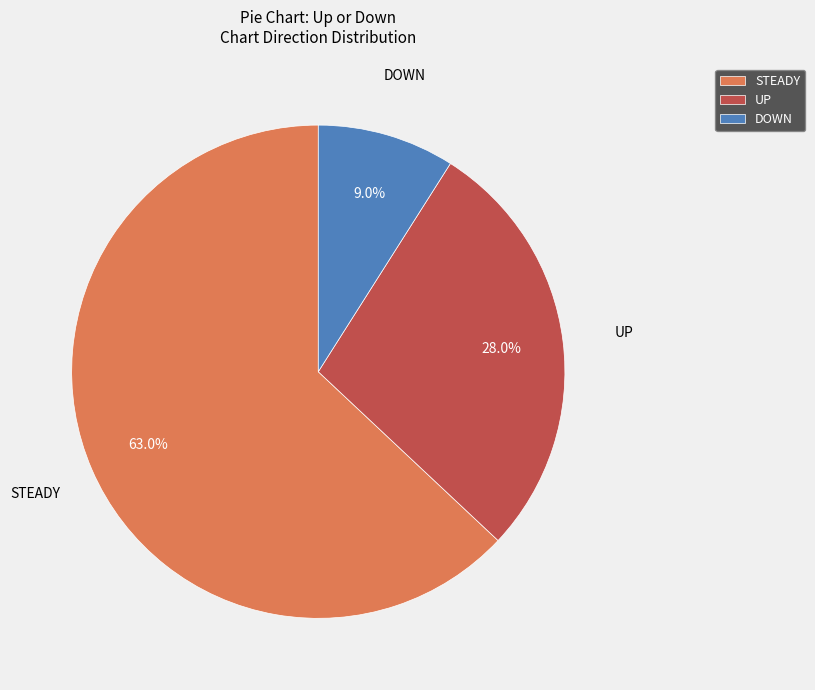

What is the smallest slice in the pie chart?

DOWN